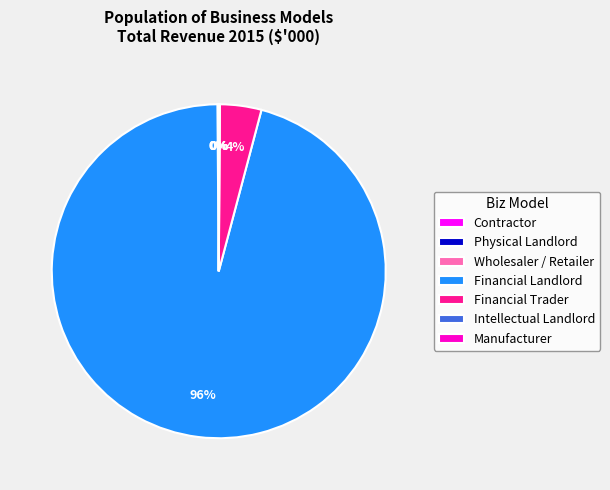

Which category has the biggest portion of the pie?

Financial Landlord